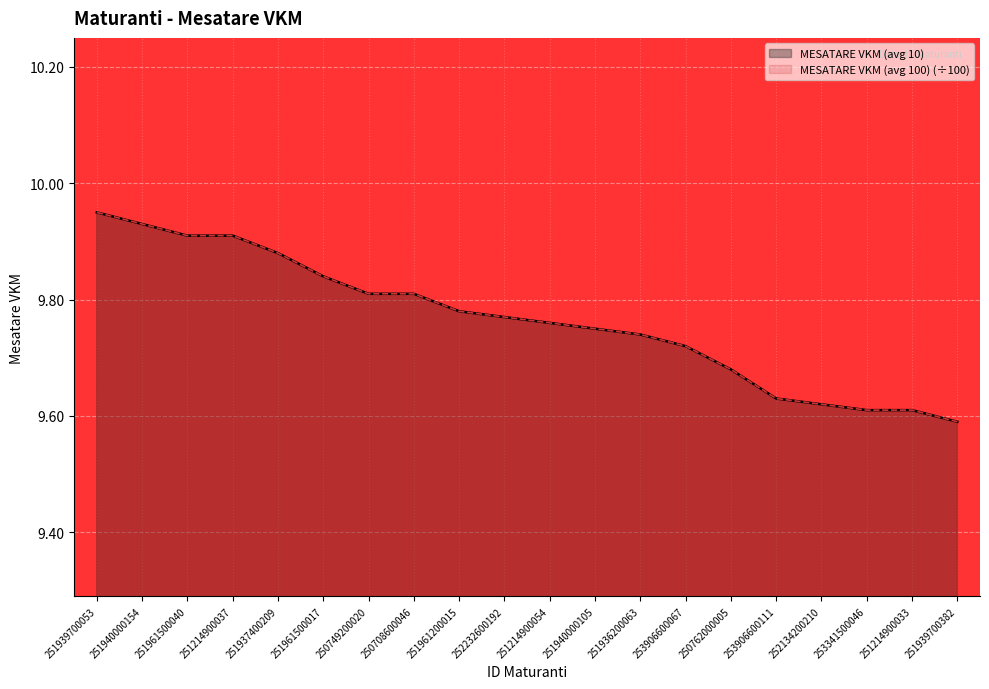

Between 250762000005 and 253906600111, which series saw the biggest shift?

MESATARE VKM (avg 10)